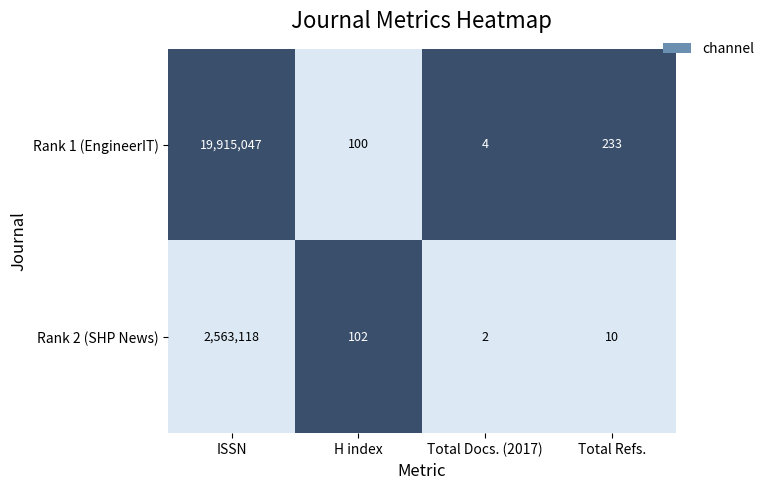

At which category is the sum across all series the highest?

ISSN